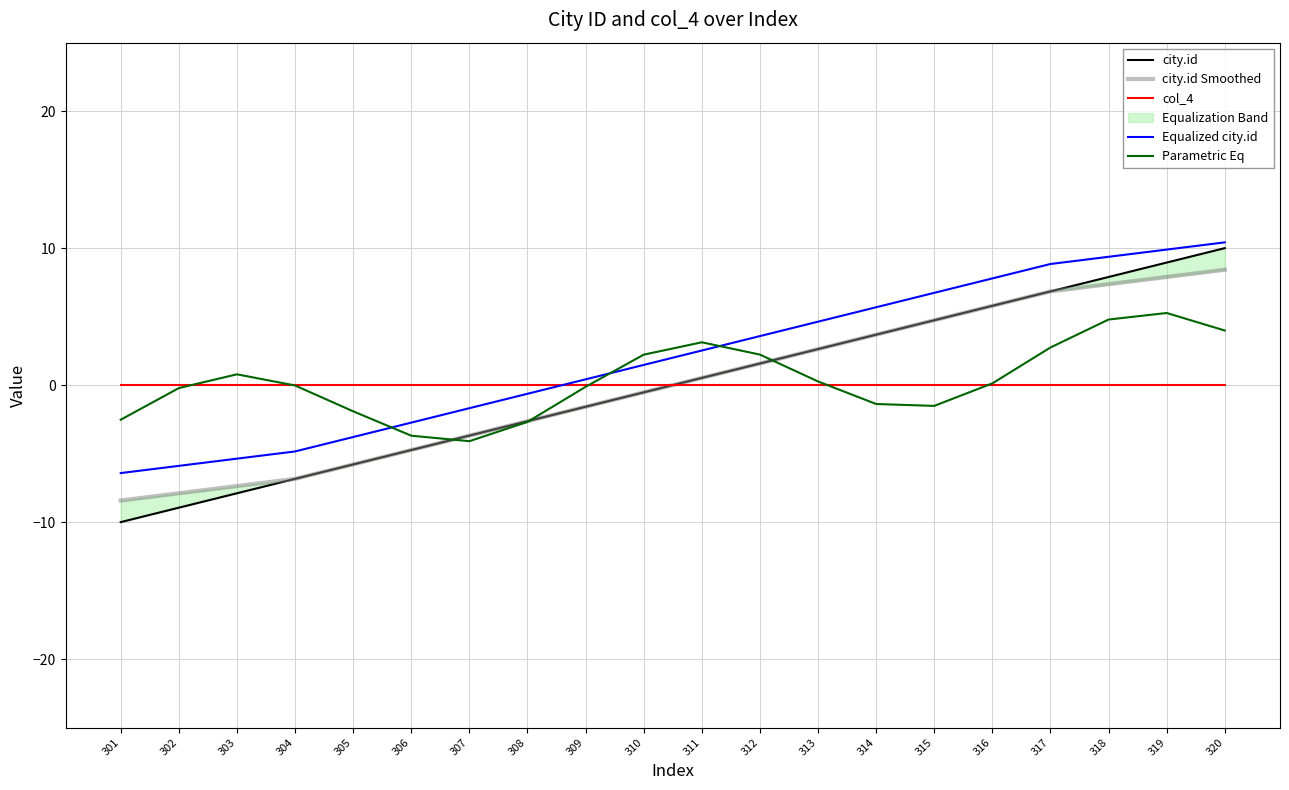

Does the chart display data point markers on the line(s)?

No